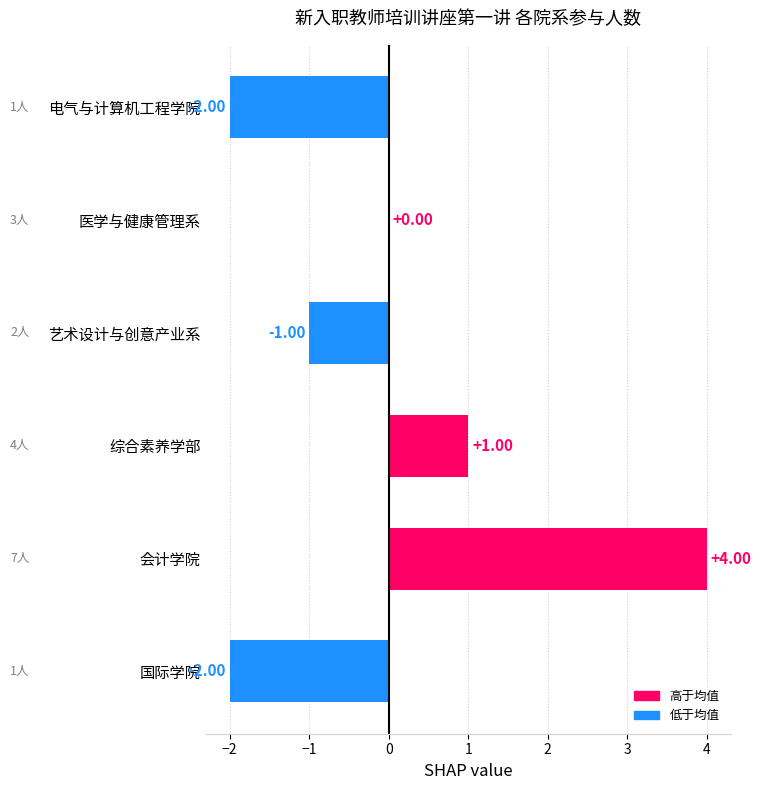

At which label is the value closest to 1?

综合素养学部